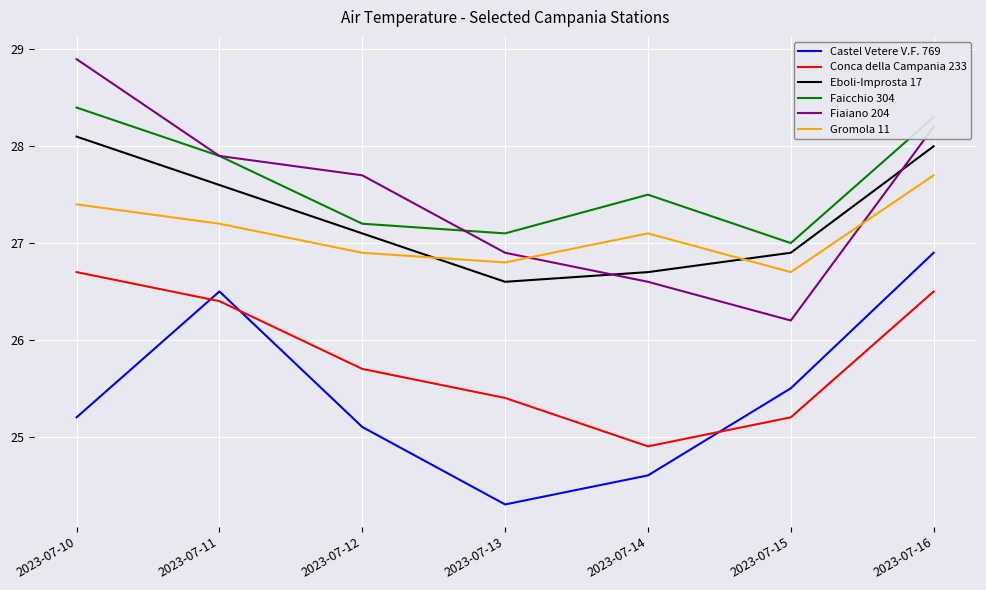

What is the total value across all series at 2023-07-15?

157.5